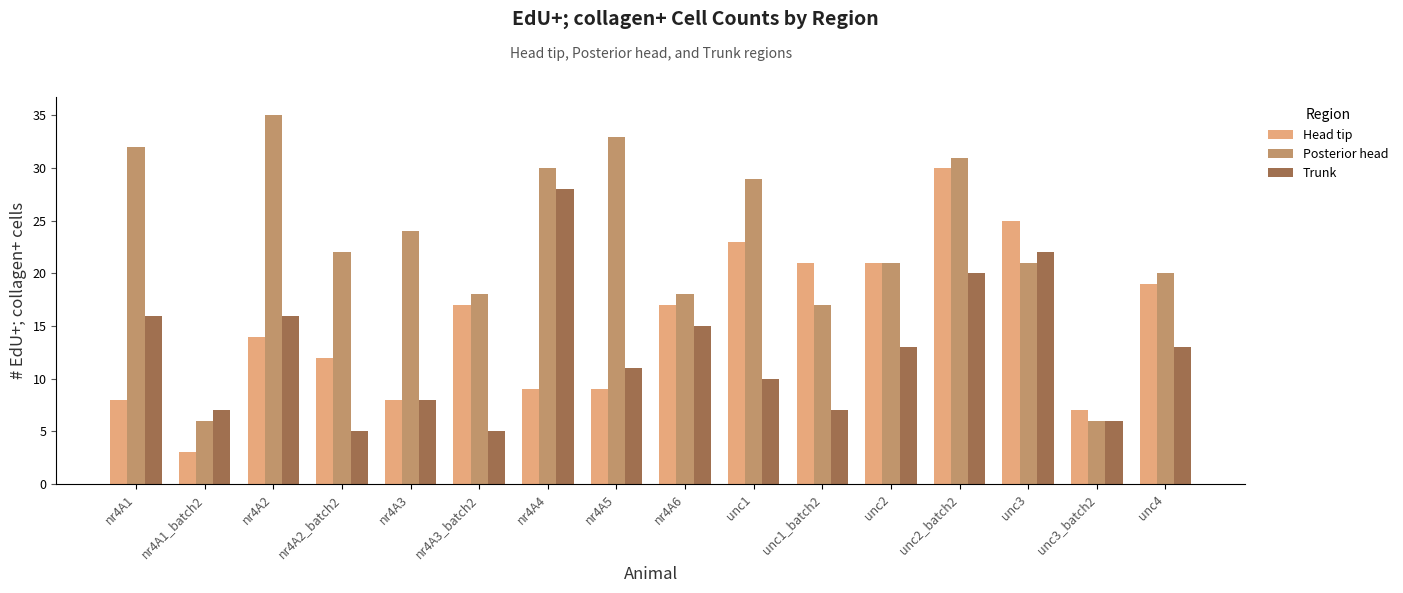

Rank the series at nr4A6 from lowest to highest value.

Trunk, Head tip, Posterior head